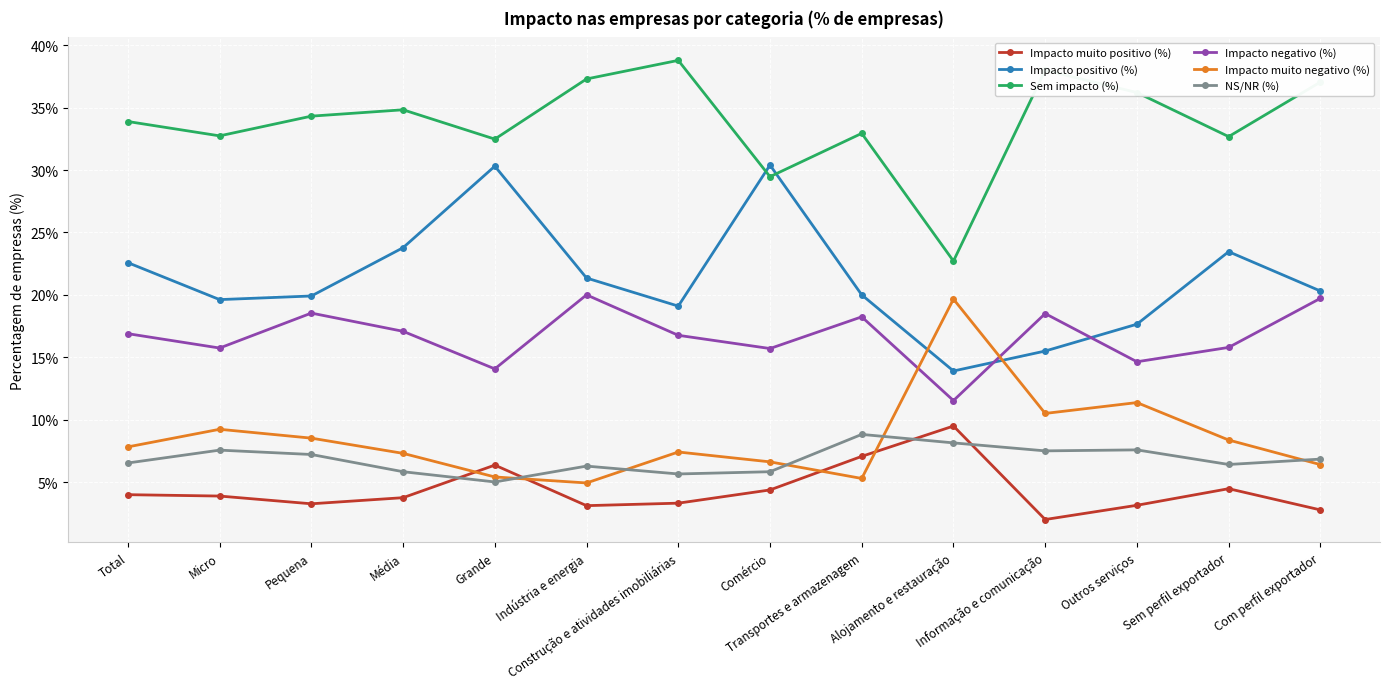

At how many categories does at least one series exceed 22?

14